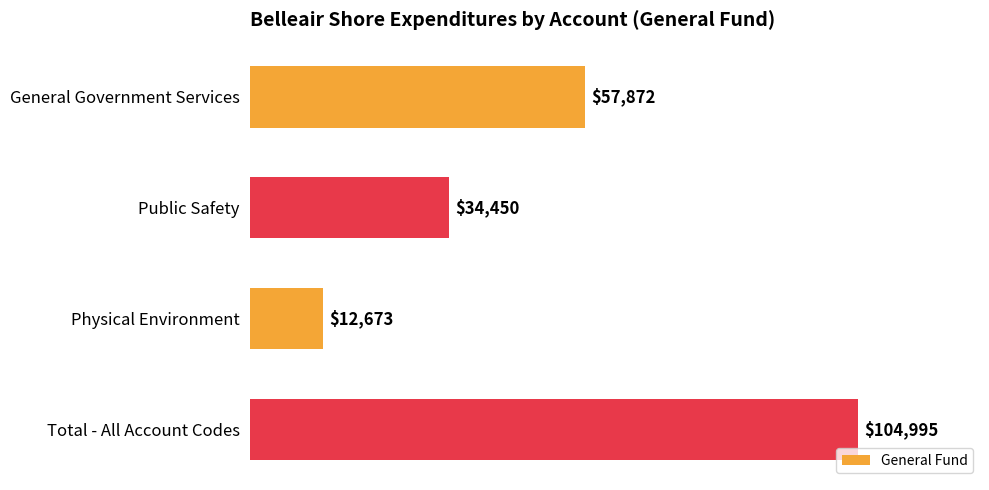

Are the bars grouped side by side (vs. stacked)?

No